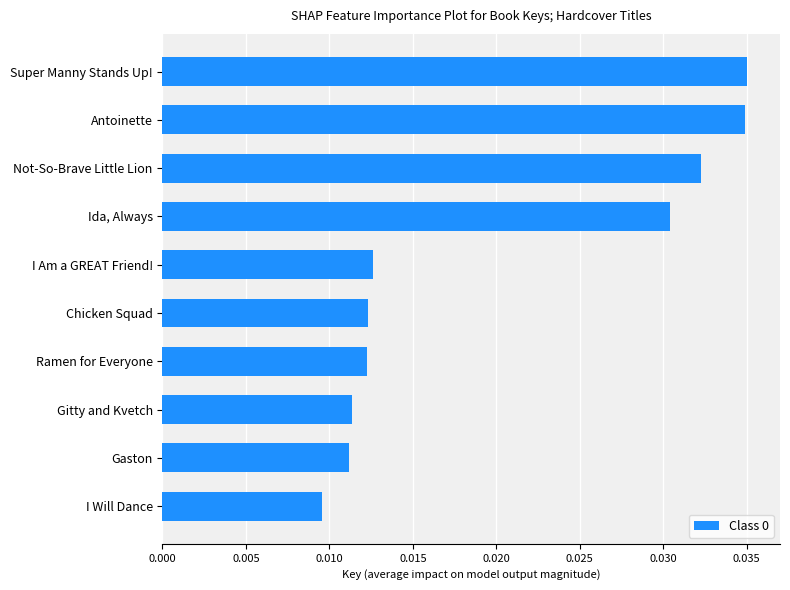

At which category does the chart reach its minimum across all series?

I Will Dance